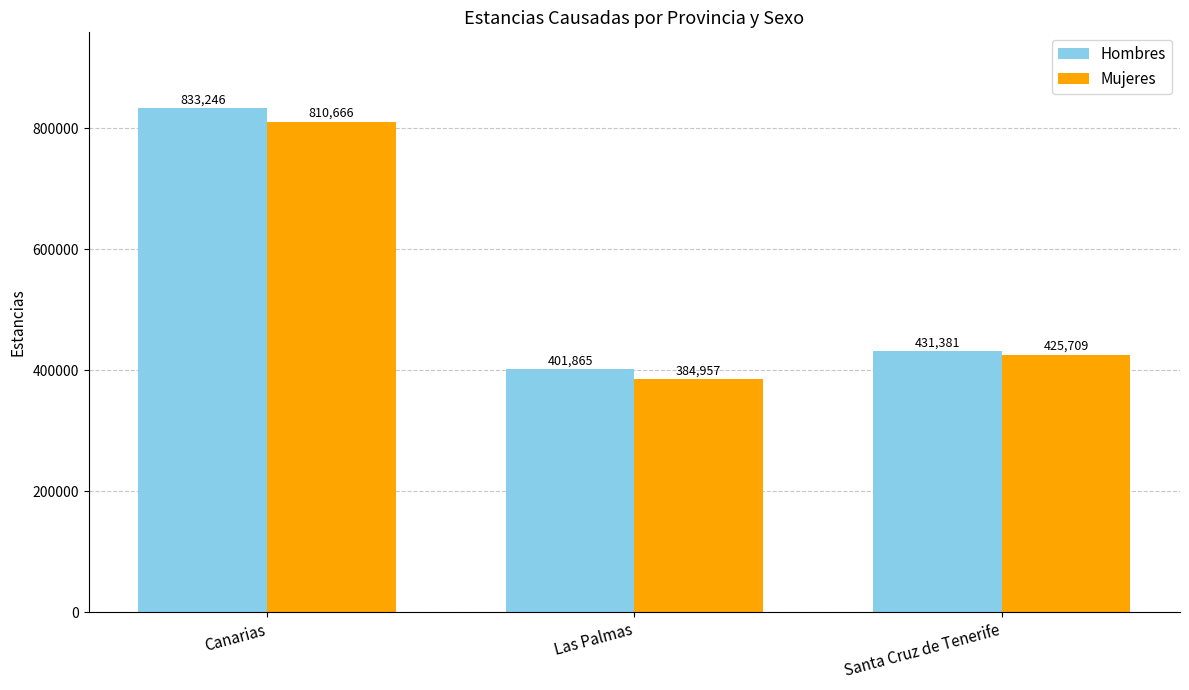

At which label does Mujeres first exceed 425709?

Canarias